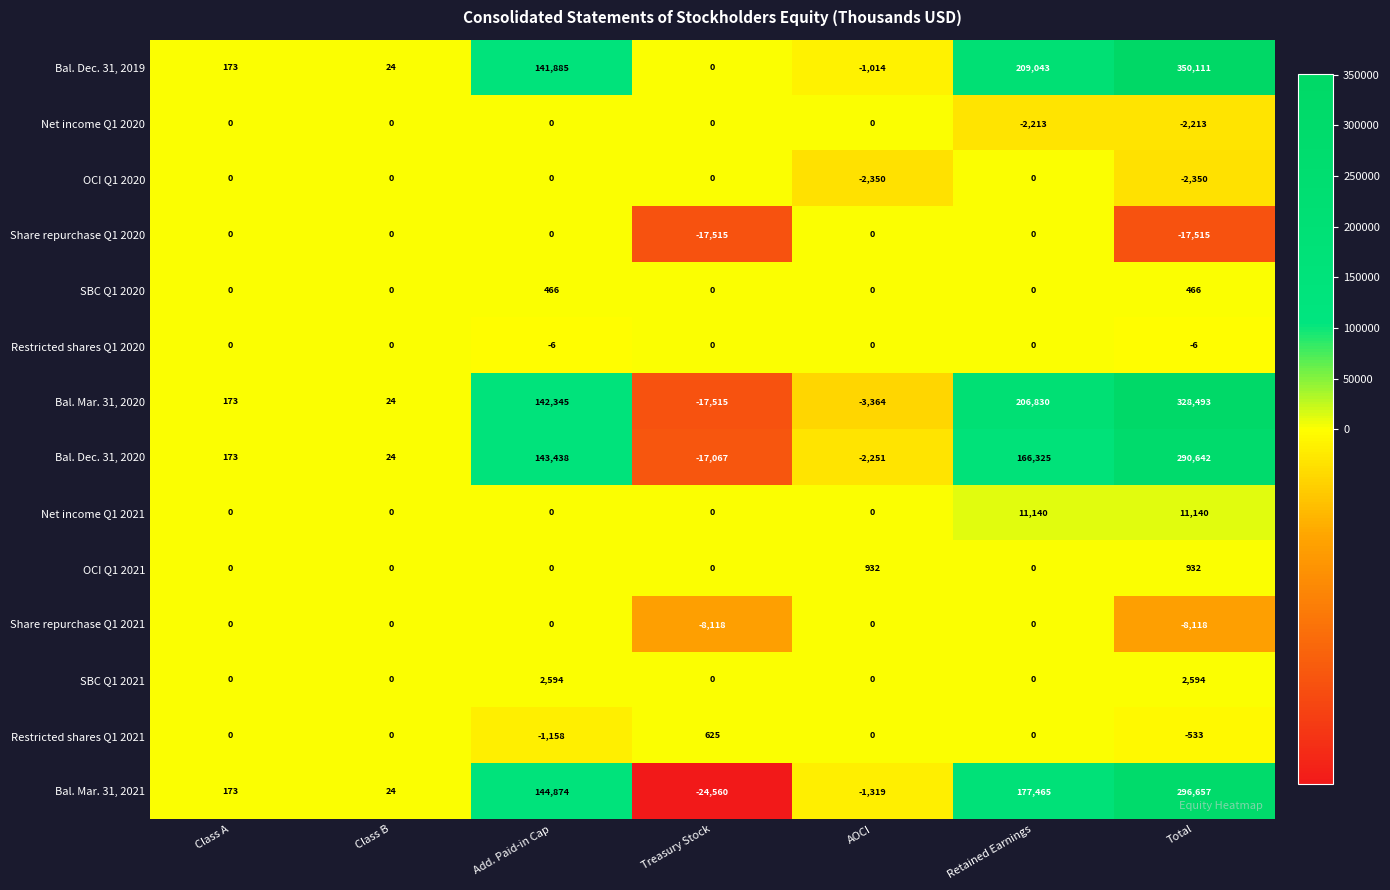

True or false: SBC Q1 2021 has a value of 2594 at Total.

True